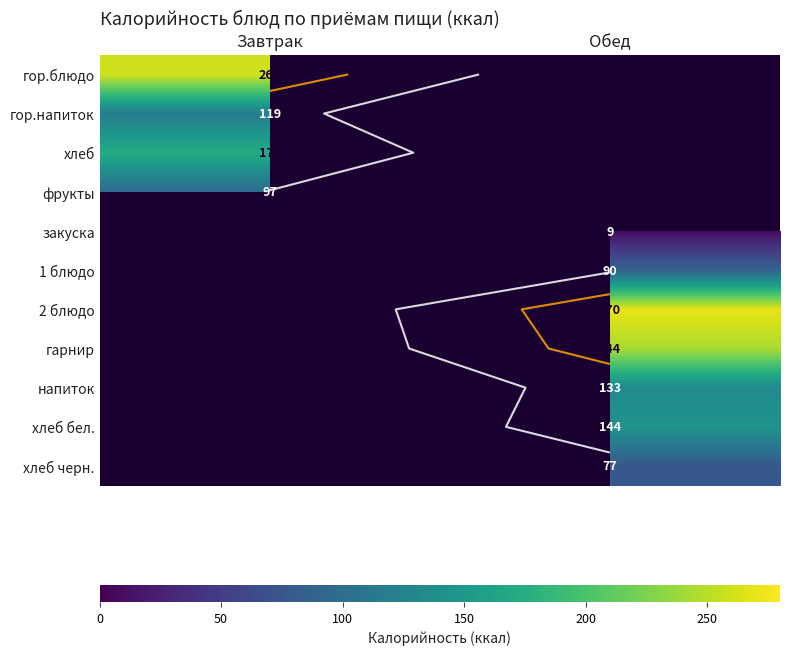

What is the spread (max minus min) of values at Завтрак?

163.0